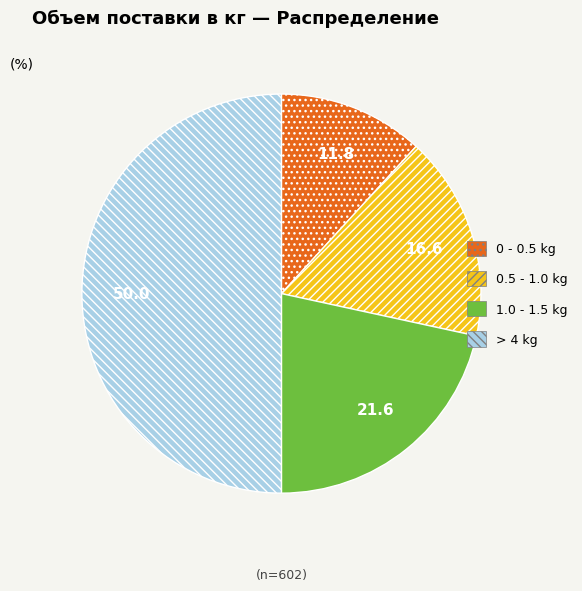

Does 1.0 - 1.5 kg account for over 50% of the chart?

No